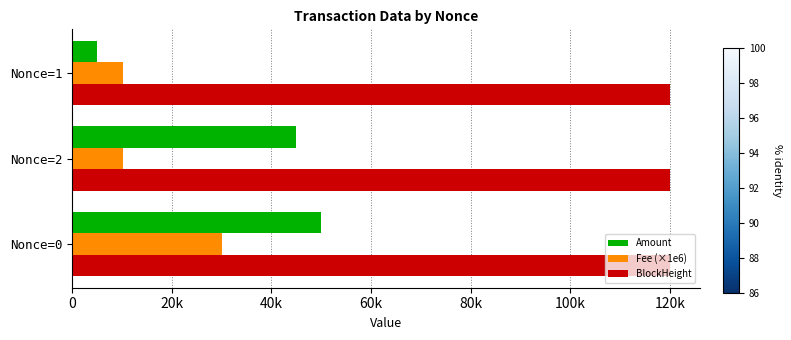

Rank the series by their average value, from lowest to highest.

Fee (×1e6), Amount, BlockHeight